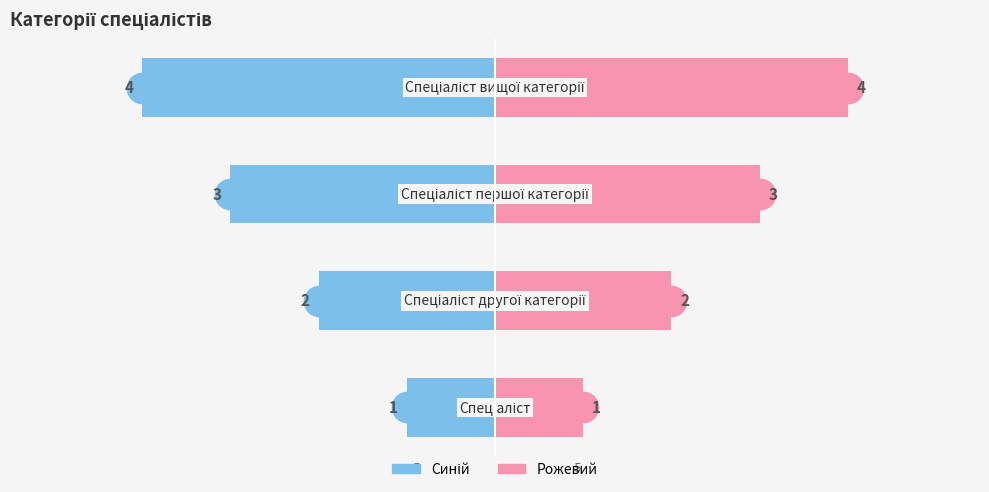

List the series in order of their peak value, lowest first.

Ідентифікатор (синій), Ідентифікатор (рожевий)